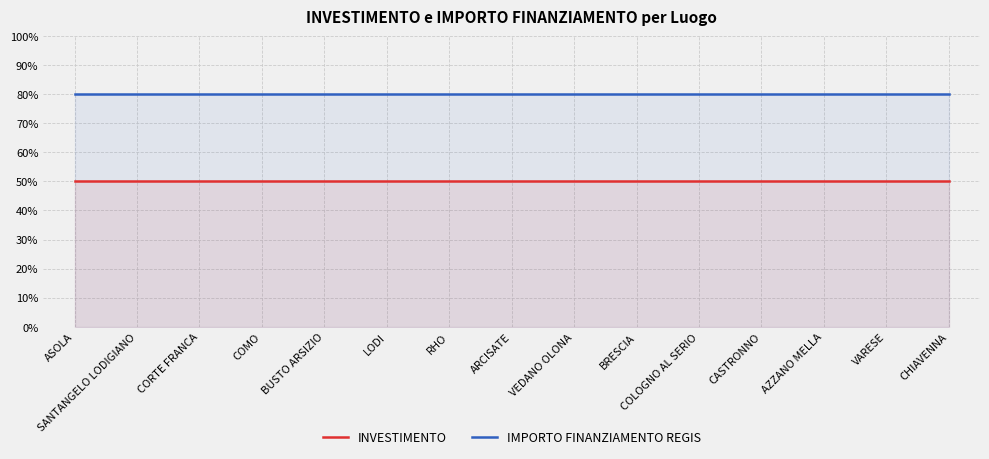

True or false: INVESTIMENTO and IMPORTO FINANZIAMENTO REGIS cross at least once.

False